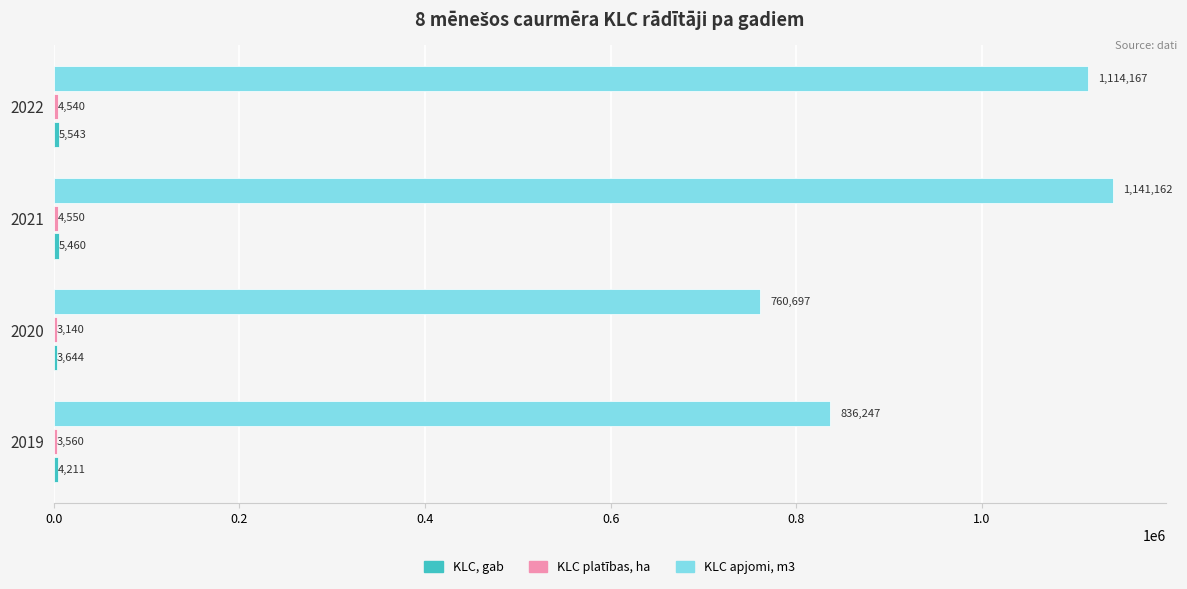

What is the sum of the KLC apjomi, m3 values at 2022 and 2020?

1874864